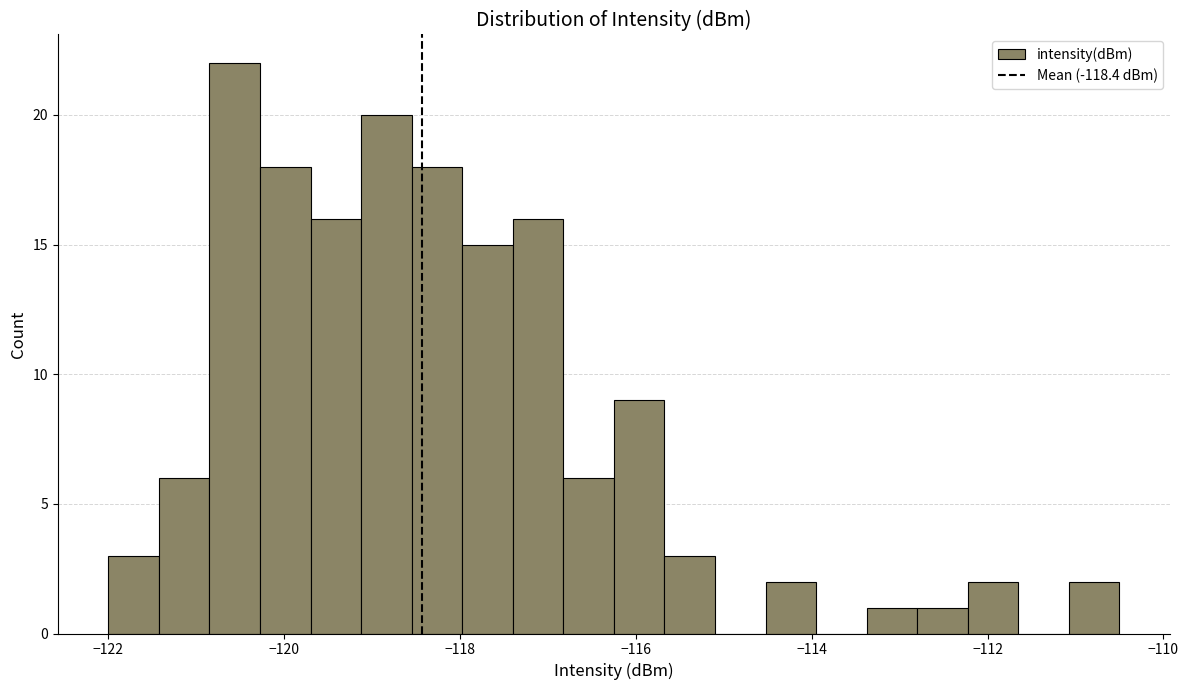

Around what value on the x-axis is the tallest bar? Give the approximate position of its centre, as read against the axis.

-120.6